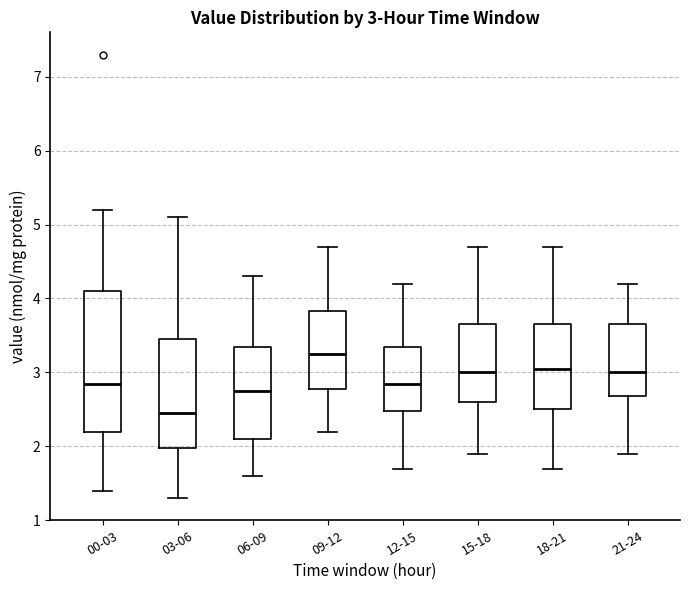

Which box is the tallest, from its lower edge to its upper edge?

00-03